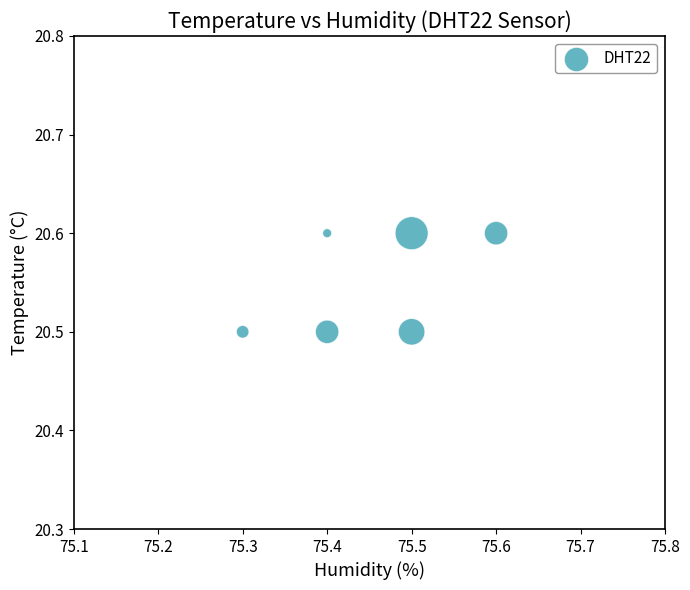

What is the average Y value?

20.6